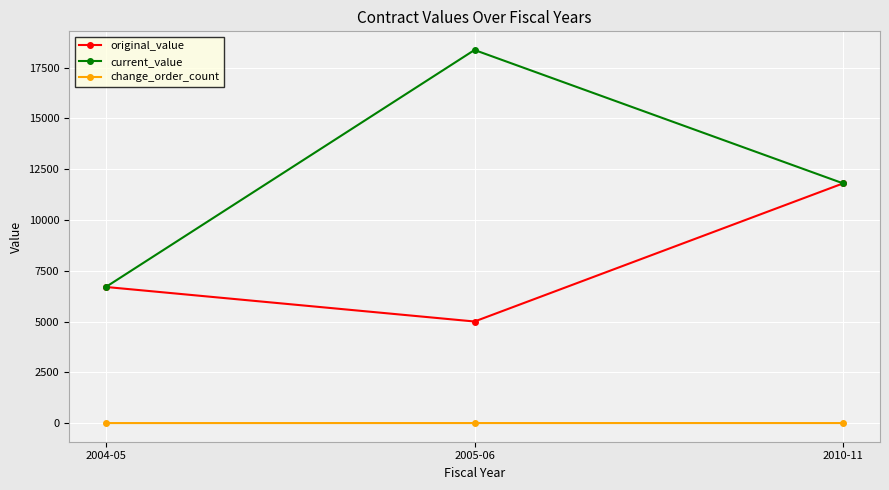

Which label corresponds to the largest value in the chart?

2005-06